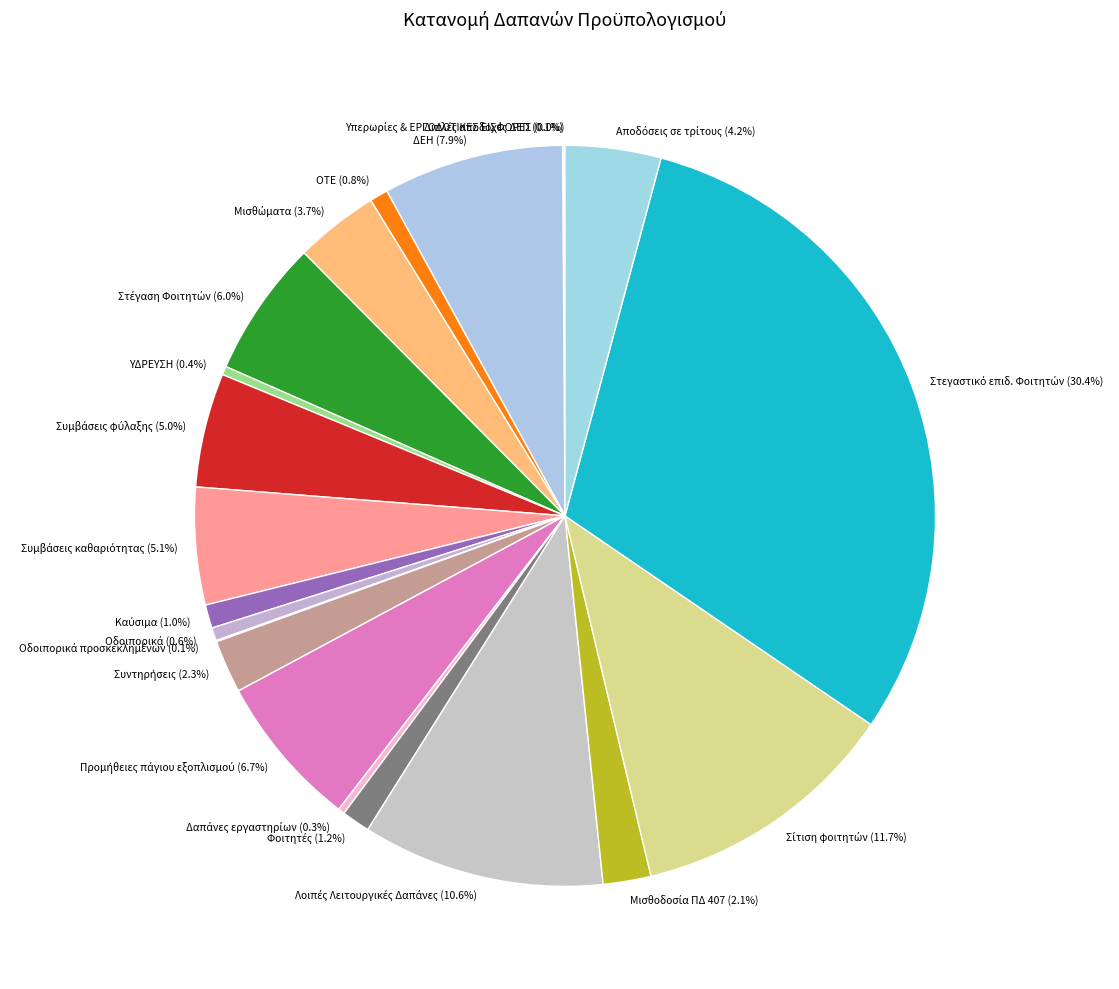

Does any single category account for the majority?

No